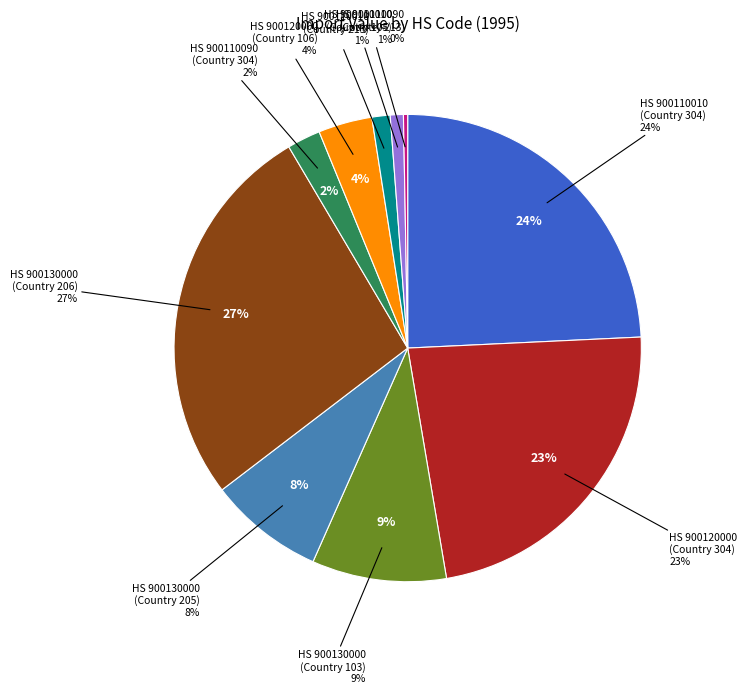

Combined, do 900110090-213 and 900120000-106 account for over 50%?

No